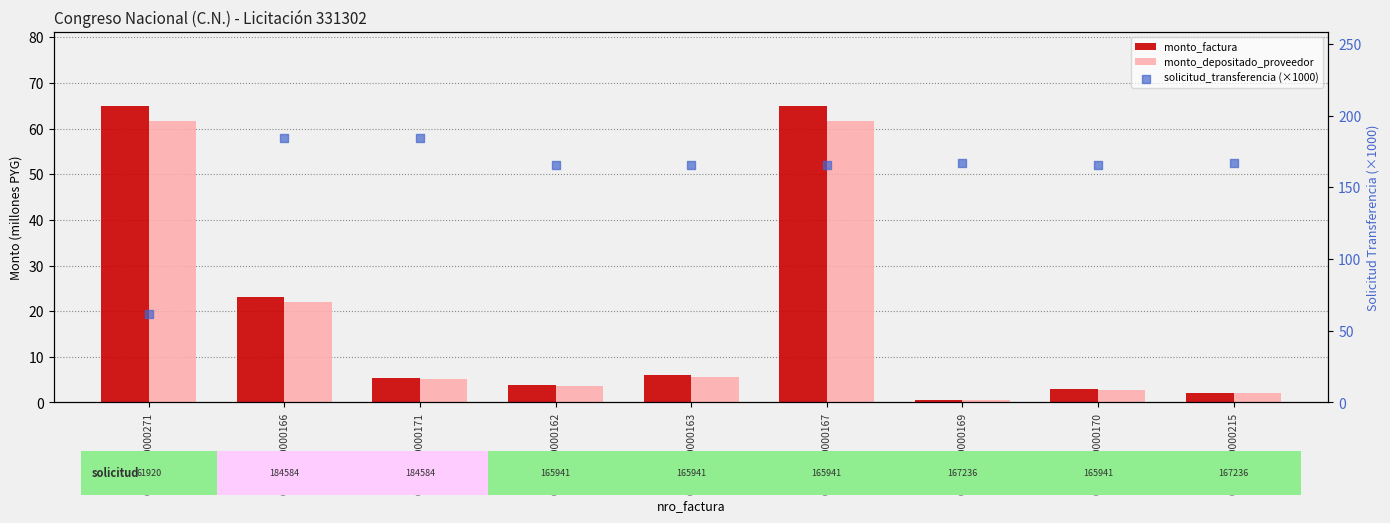

Which series has the widest spread of Y values?

solicitud_transferencia (×1000)